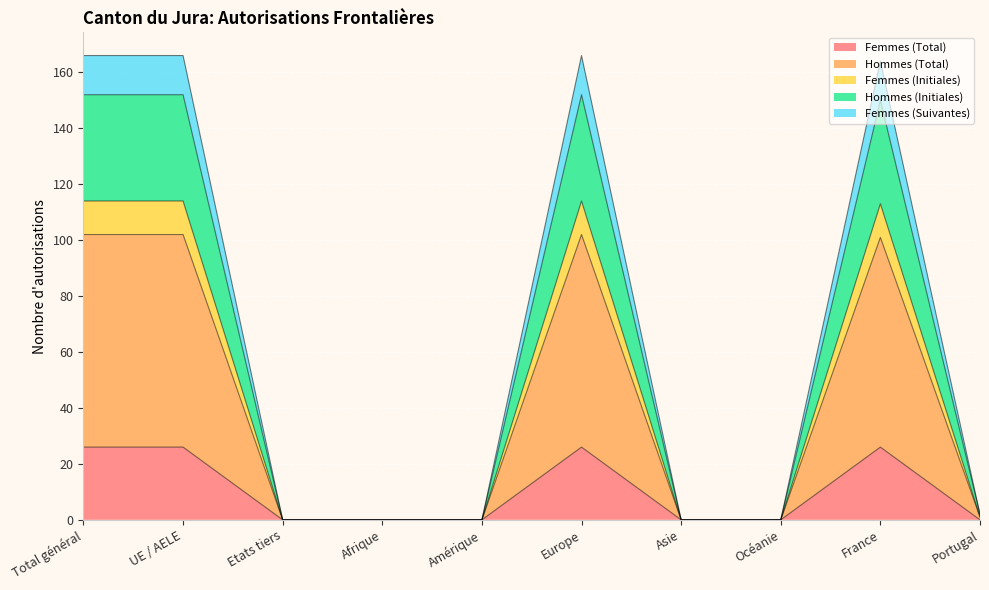

True or false: Hommes (Initiales) and Femmes (Suivantes) intersect in this chart.

False